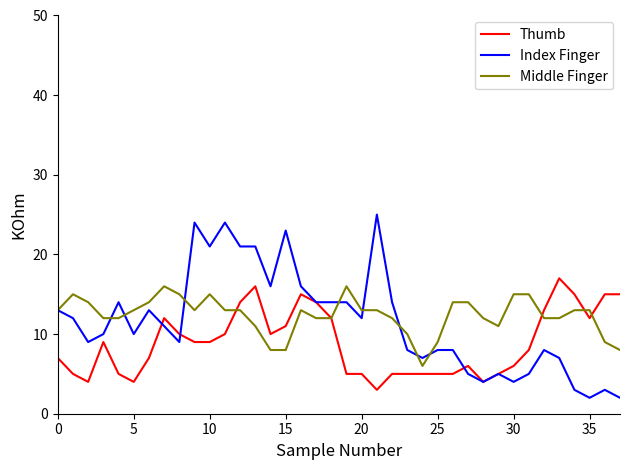

Which series has the largest range (max minus min)?

Index Finger